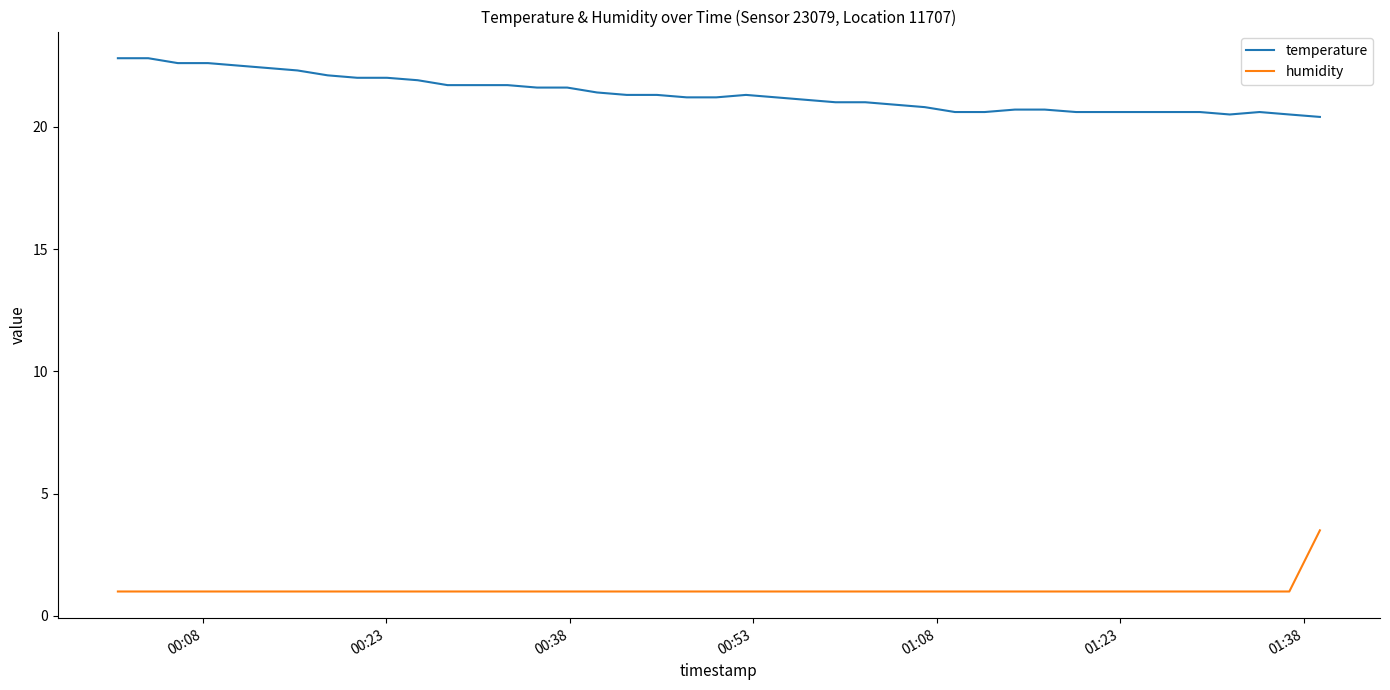

Which series has the largest total across all categories?

temperature